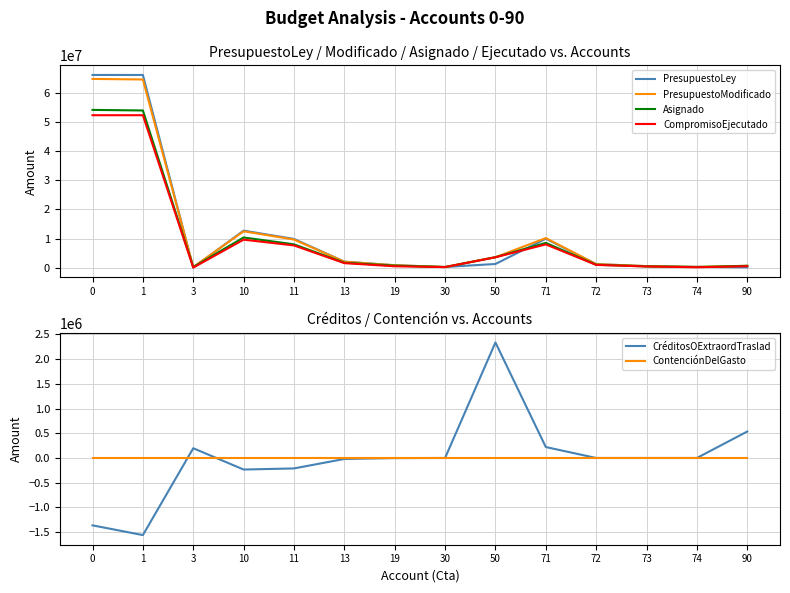

What is the difference between the highest and lowest values at 90?

628120.0